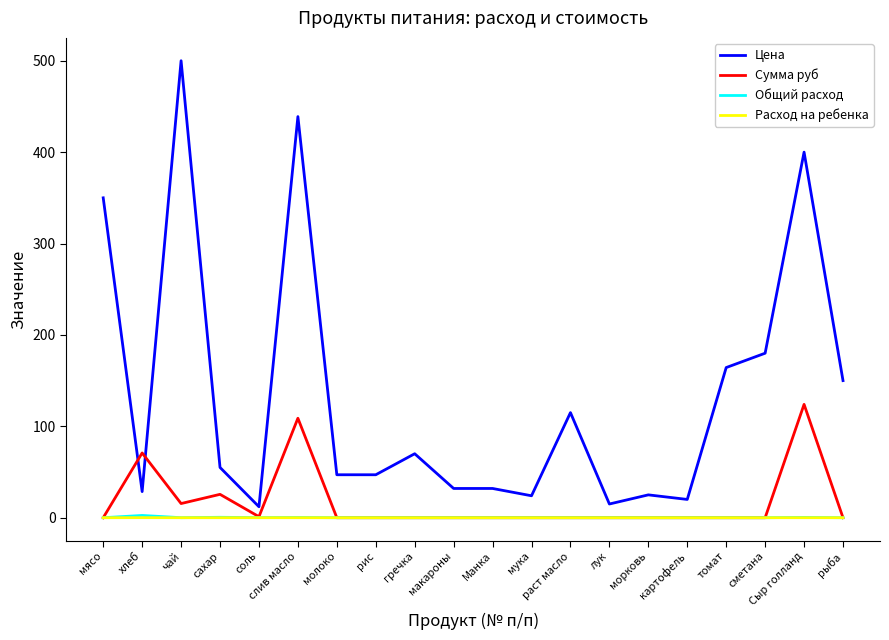

What is the total value across all series at картофель?

20.0